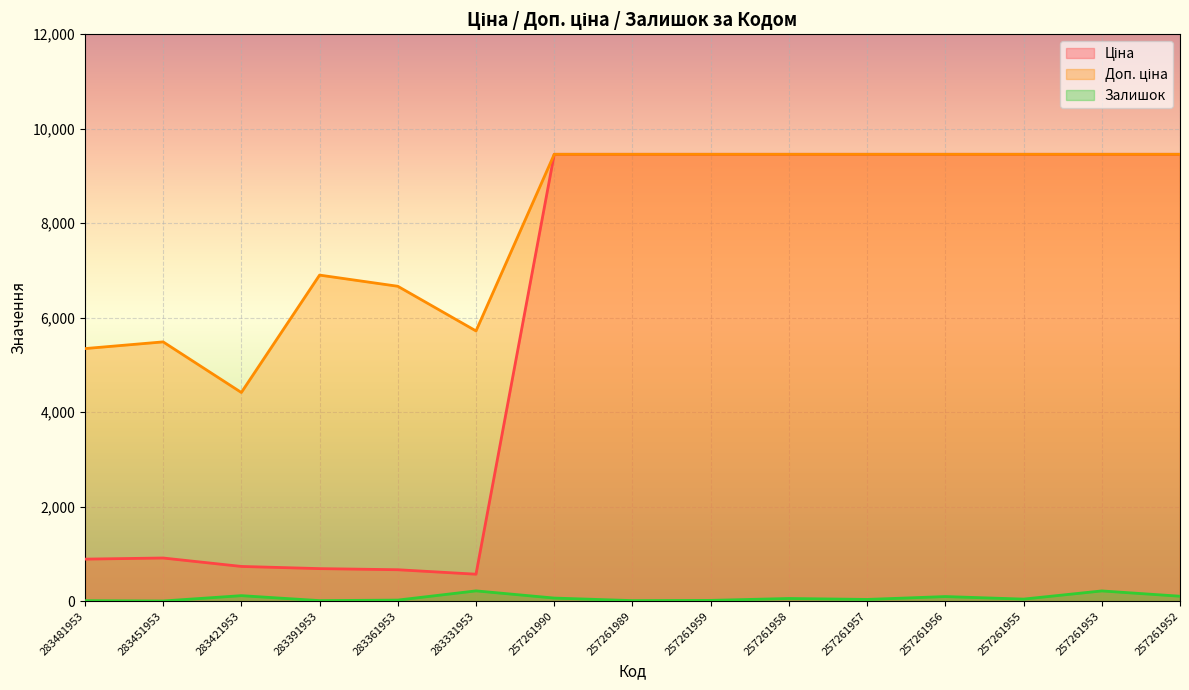

Which series changed the most between 257261959 and 257261955?

Залишок